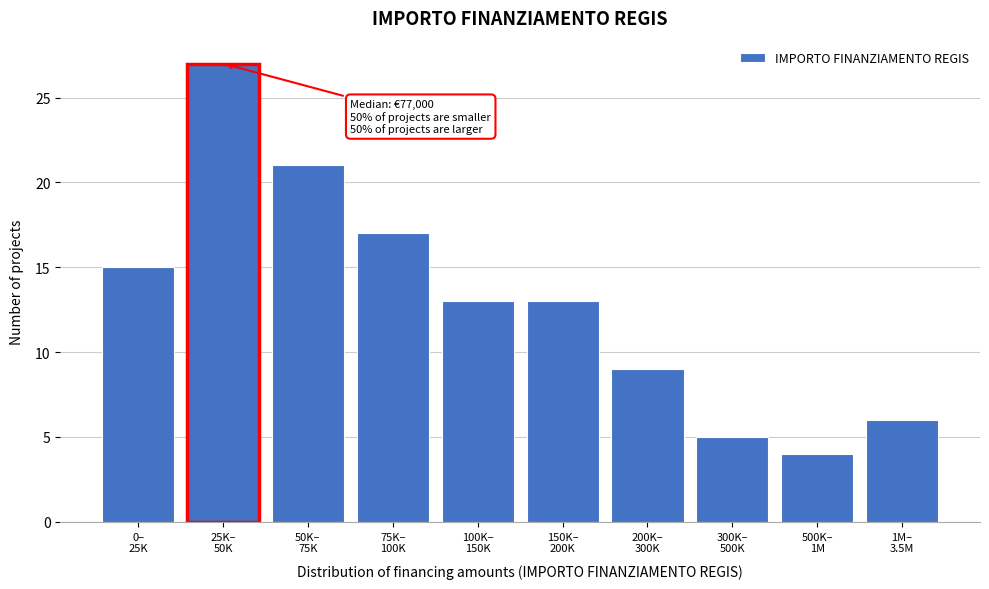

Reading left to right, what are all the values shown in this chart?

15	27	21	17	13	13	9	5	4	6